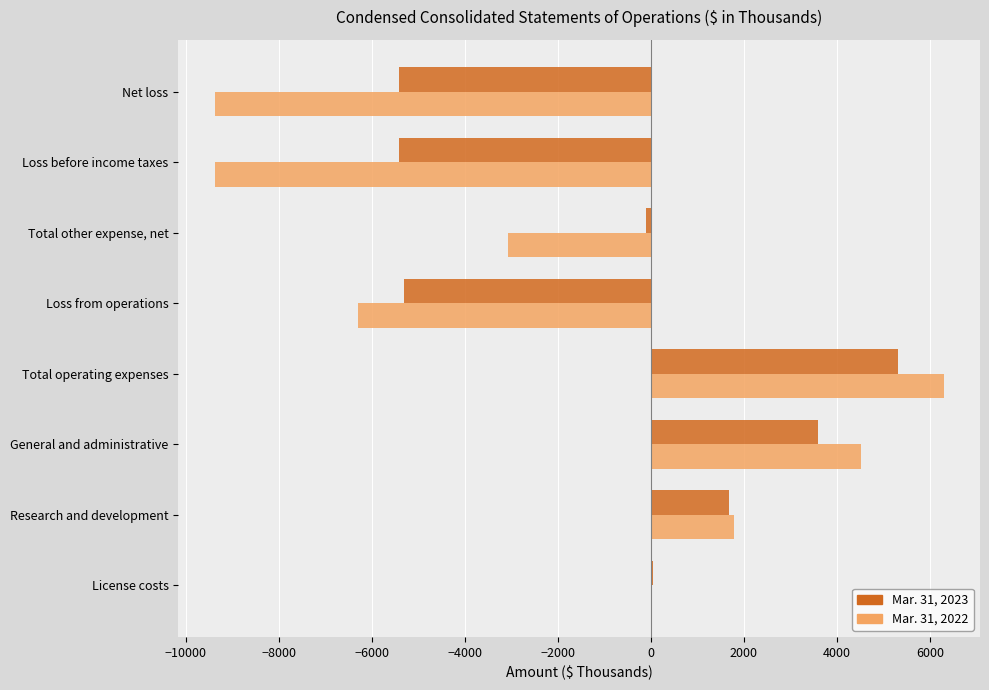

Which category has the highest value in the Mar. 31, 2022 series?

Total operating expenses